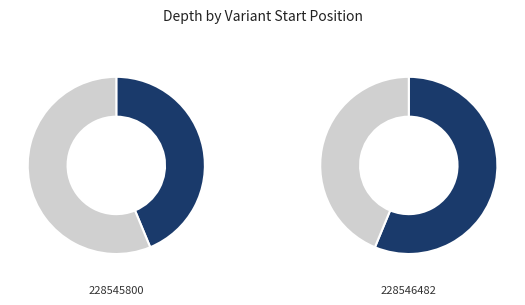

To the nearest percent, what is the difference between the 228546482 and 228545800 slice percentages?

12%